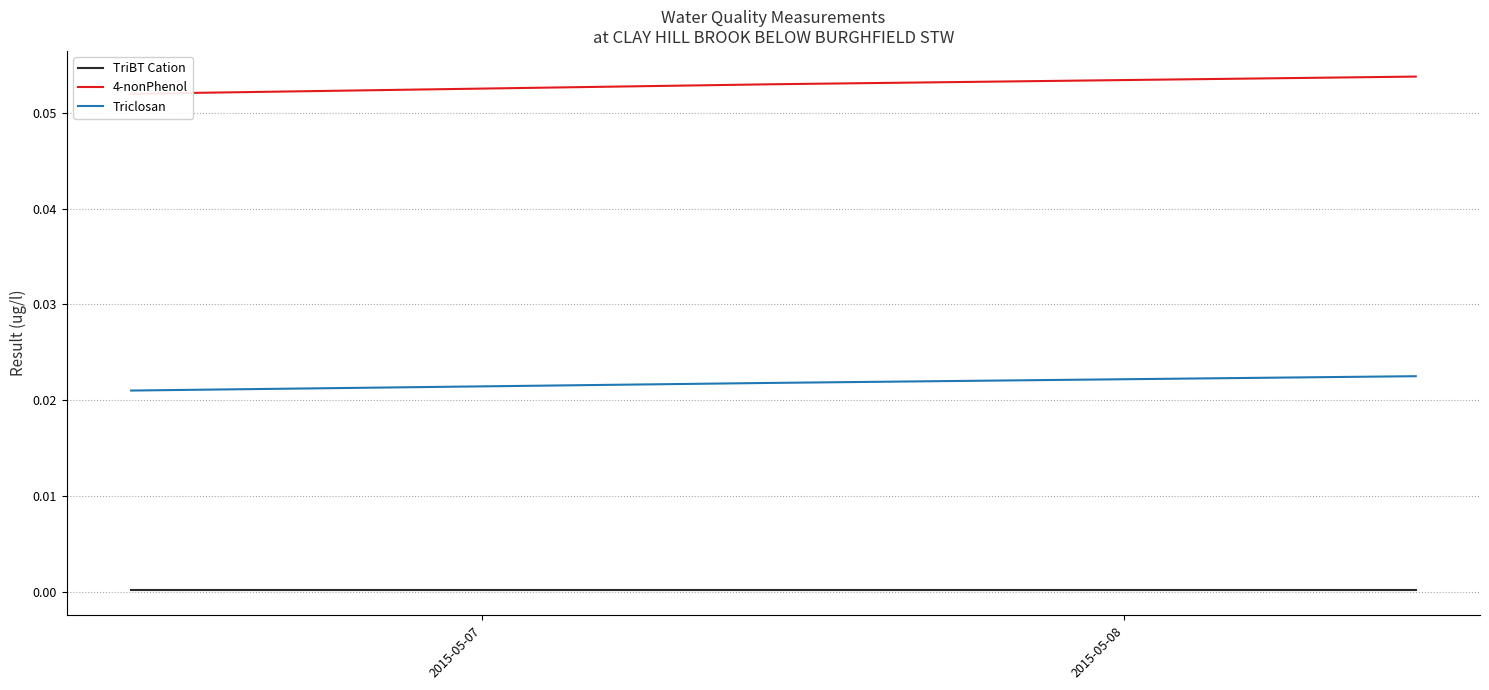

At how many categories does at least one series exceed 0?

3